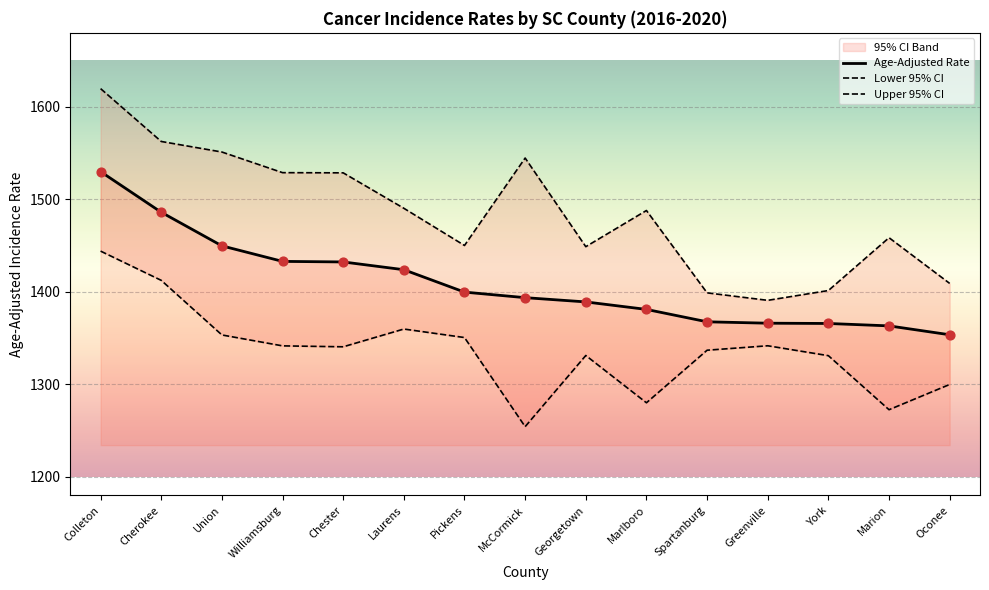

Is it true that Age-Adjusted Rate equals 406.0 at Cherokee?

False